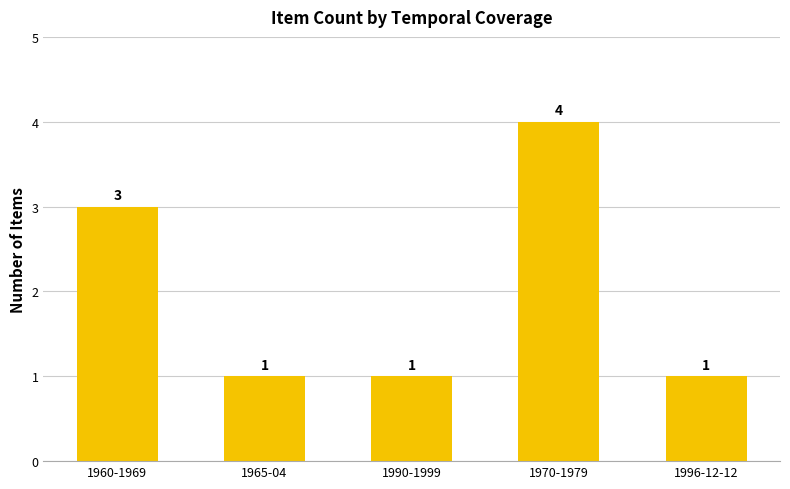

What is the difference between the maximum and minimum values?

3